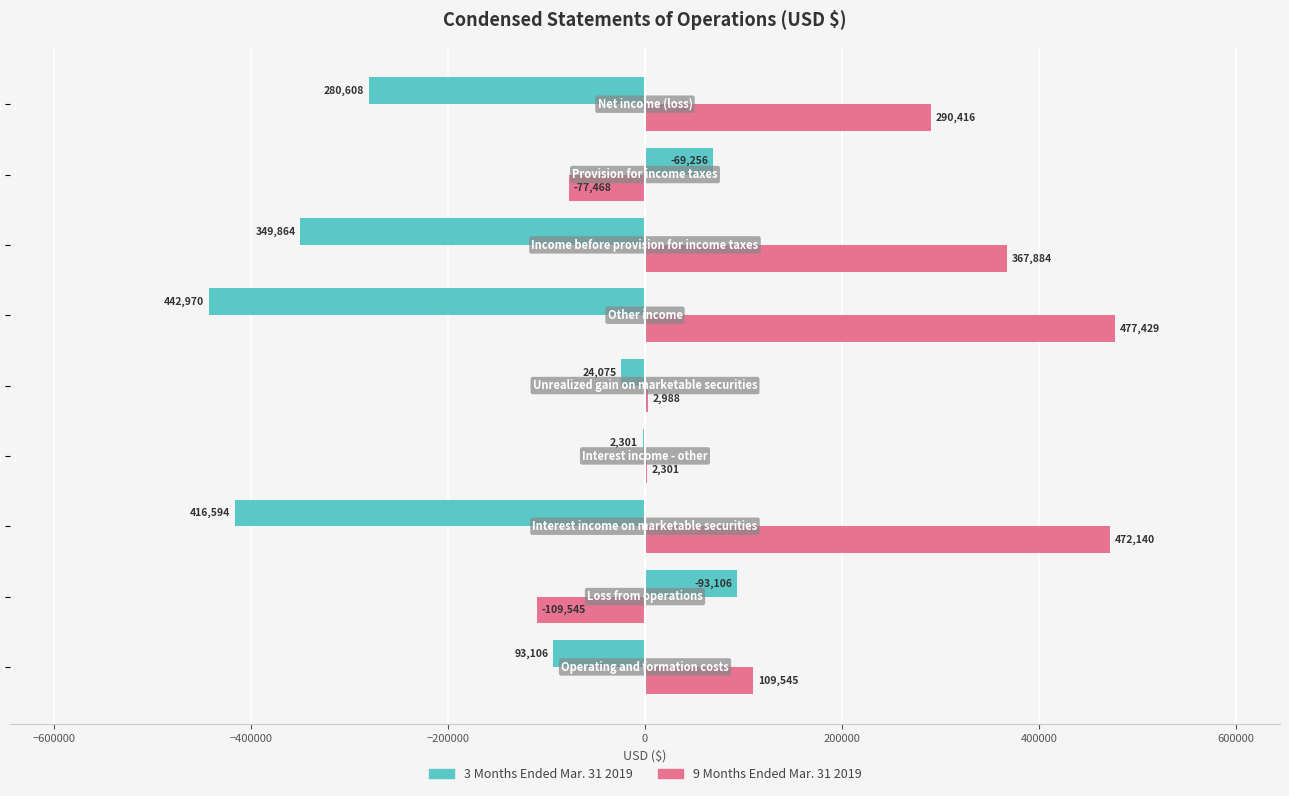

What is the maximum value for 9 Months Ended Mar. 31 2019?

477429